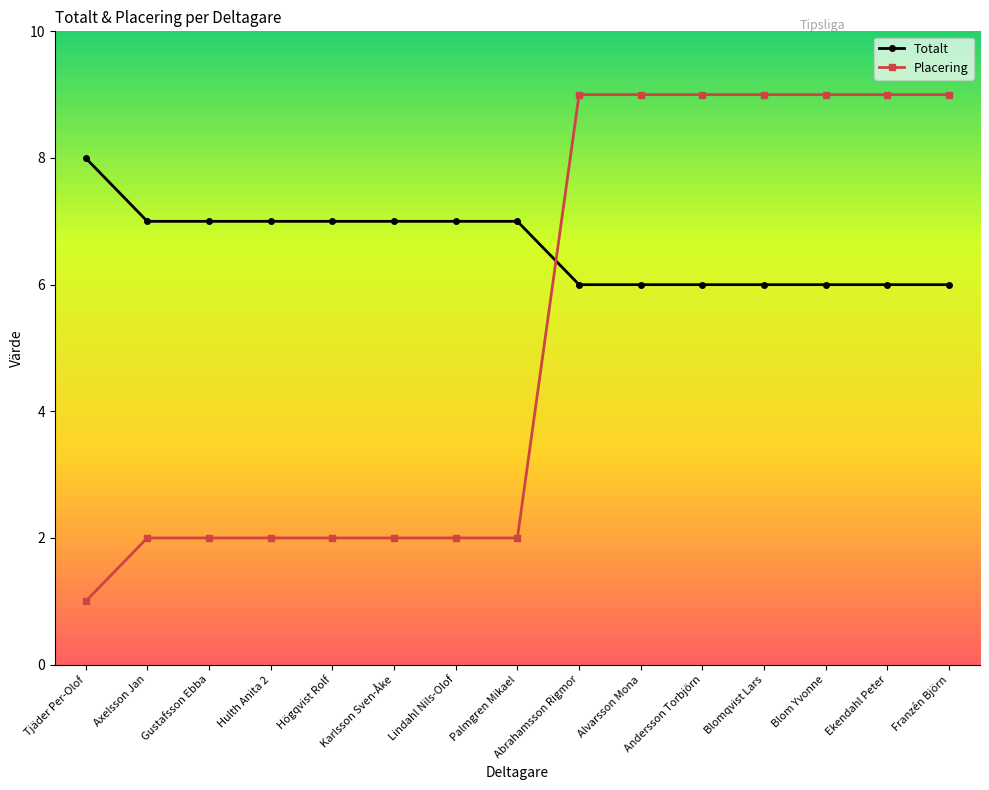

What is the smallest value displayed?

1